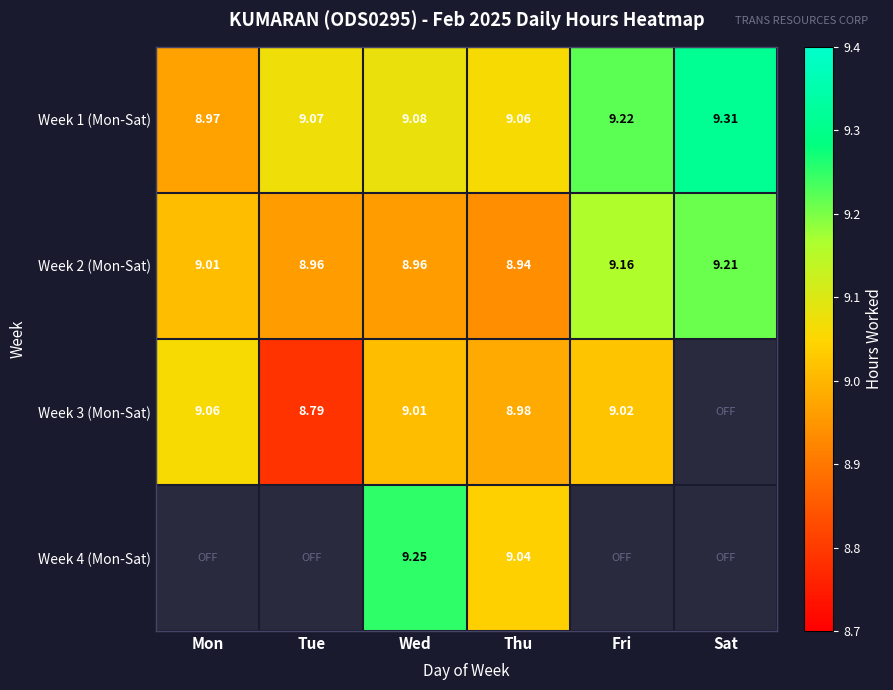

Where does the Week 1 (Mon-Sat) series first go above 9?

Tue